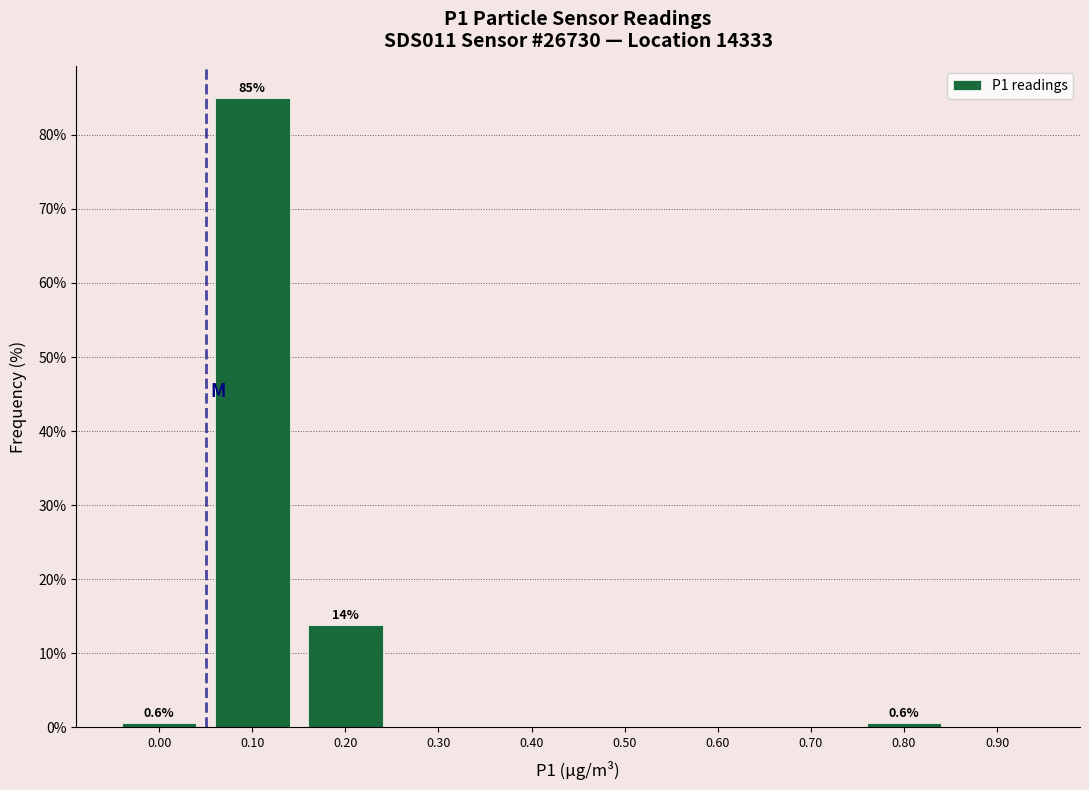

Reading left to right, list all the values displayed in this chart.

0.00=0.6	0.10=85.0	0.20=13.8	0.30=0.0	0.40=0.0	0.50=0.0	0.60=0.0	0.70=0.0	0.80=0.6	0.90=0.0